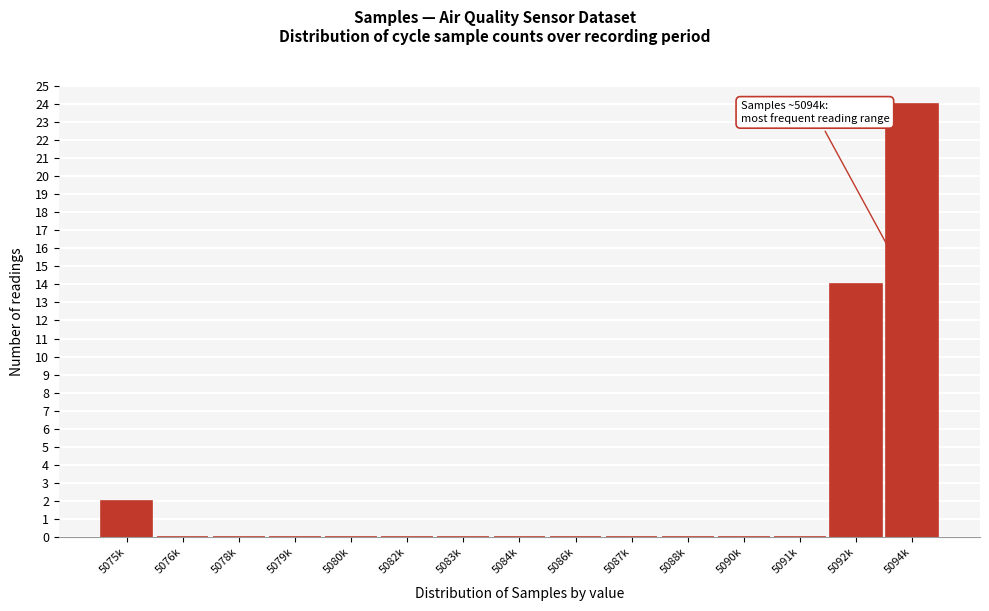

Reading left to right, extract all data points from this chart.

5075k=2	5076k=0	5078k=0	5079k=0	5080k=0	5082k=0	5083k=0	5084k=0	5086k=0	5087k=0	5088k=0	5090k=0	5091k=0	5092k=14	5094k=24